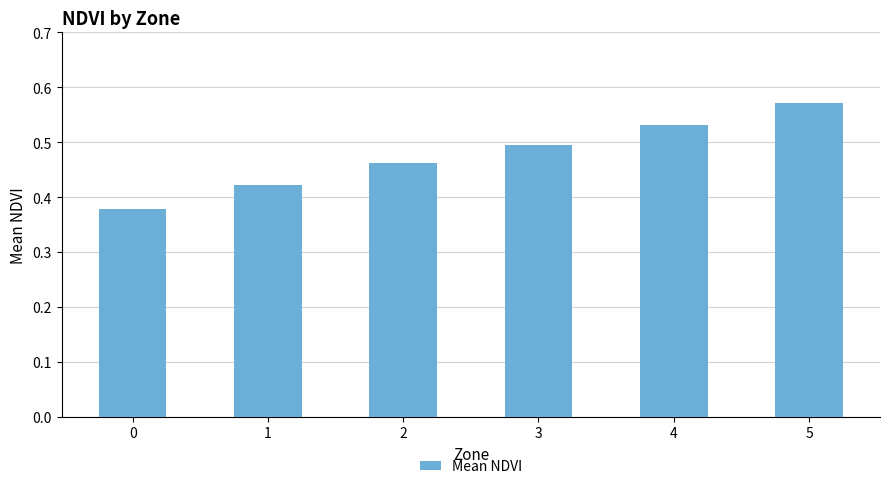

The chart shows a value of 0.5 at 4. True or false?

True